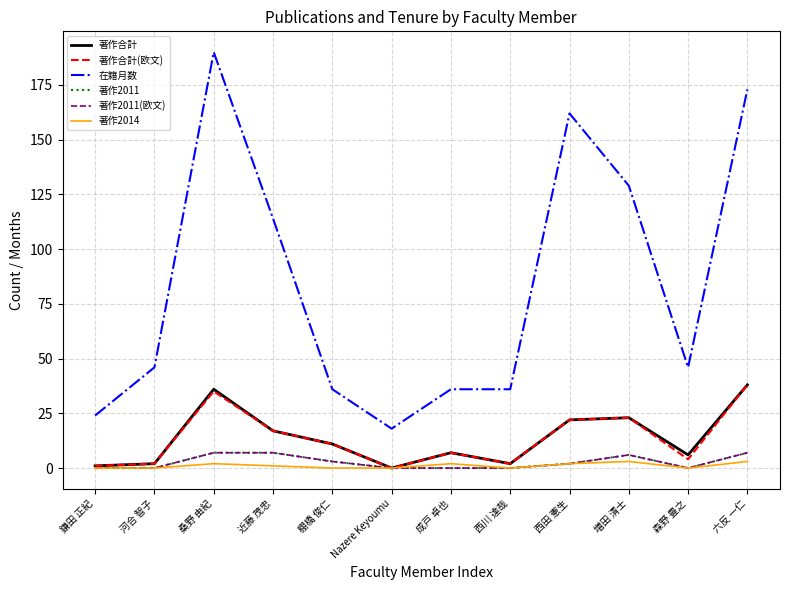

True or false: 著作合計 has a value of -16 at Nazere Keyoumu.

False